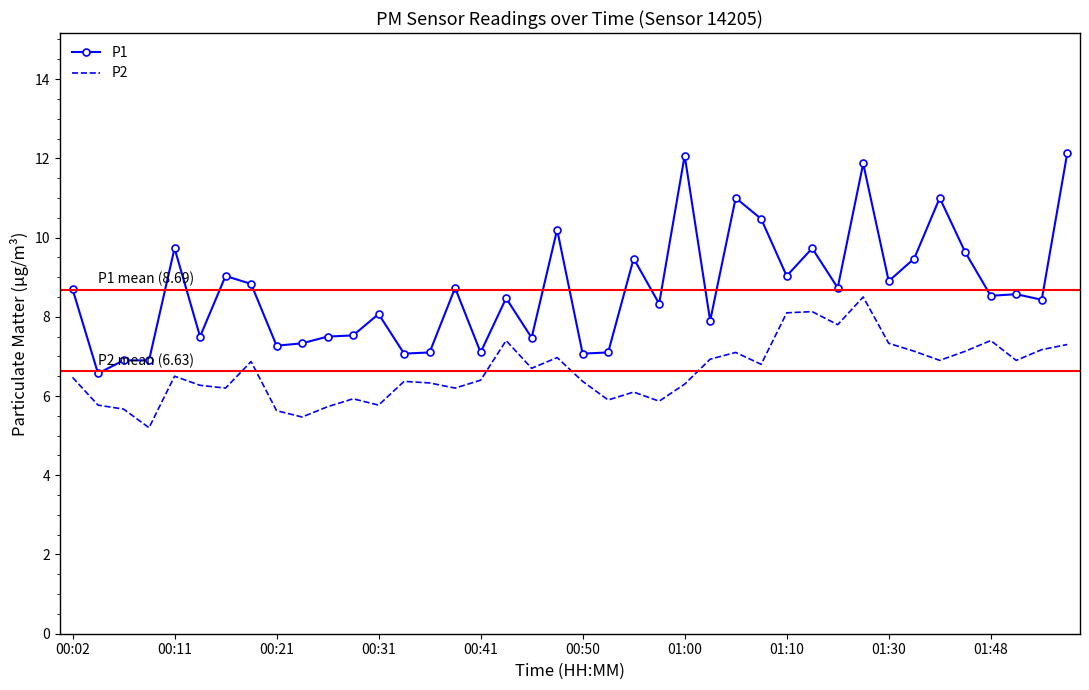

Which series has the largest total across all categories?

P1